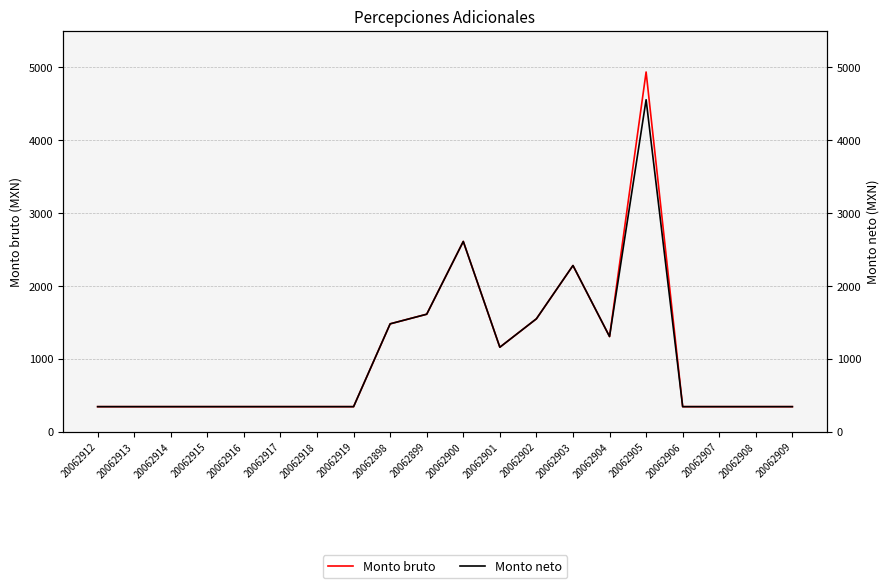

True or false: Monto neto and Monto bruto intersect in this chart.

False